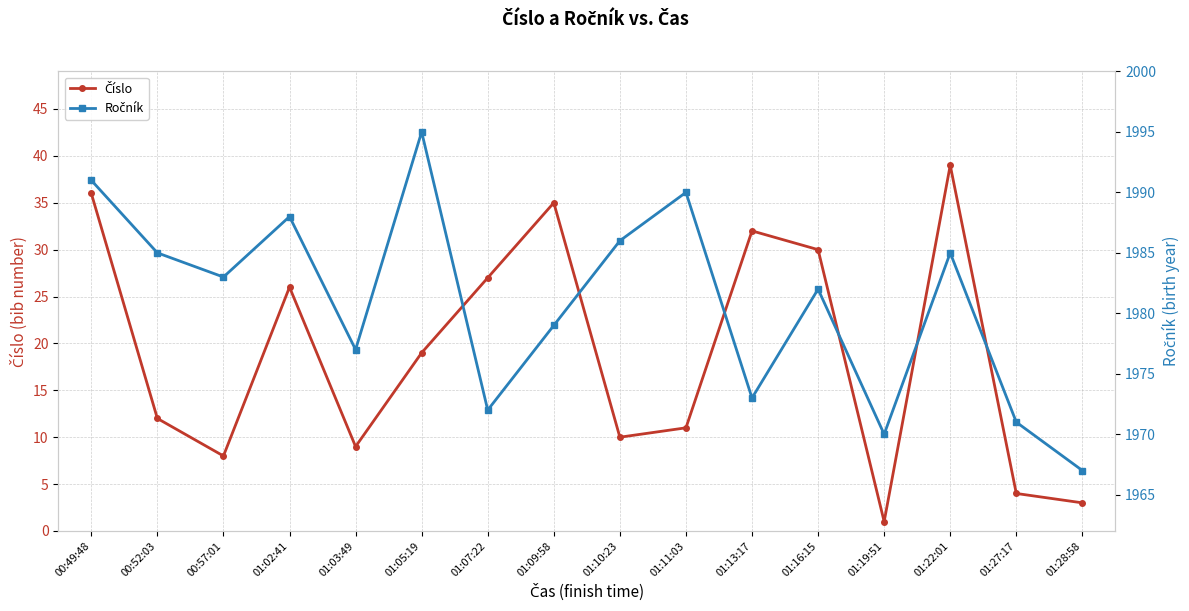

Which has a higher value, 01:11:03 or 01:16:15?

01:16:15